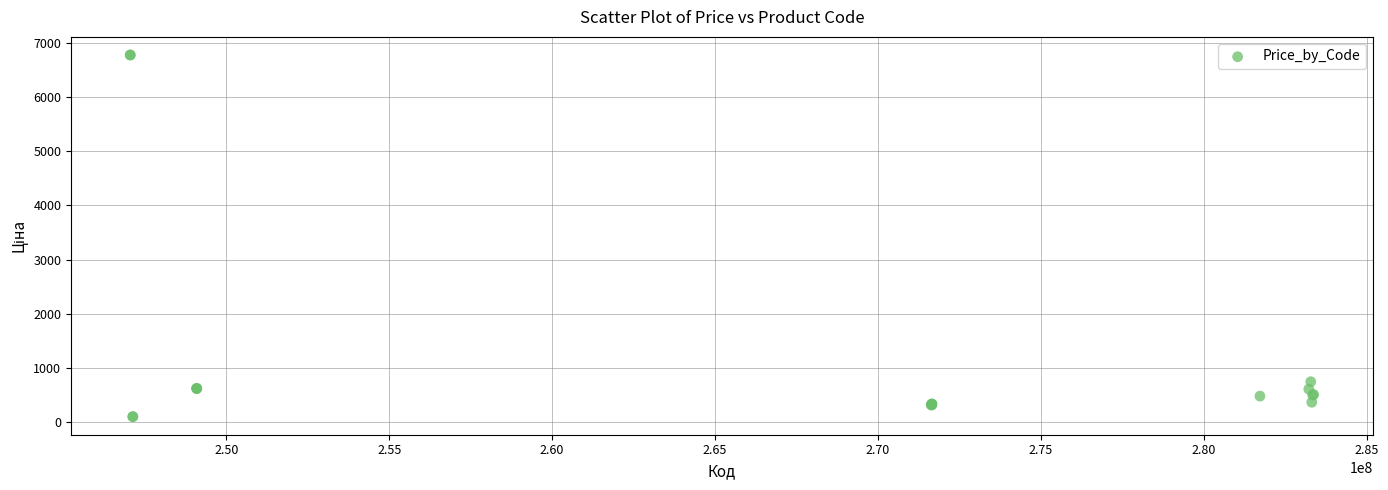

What Y value in the scatter plot is closest to 3437?

747.0